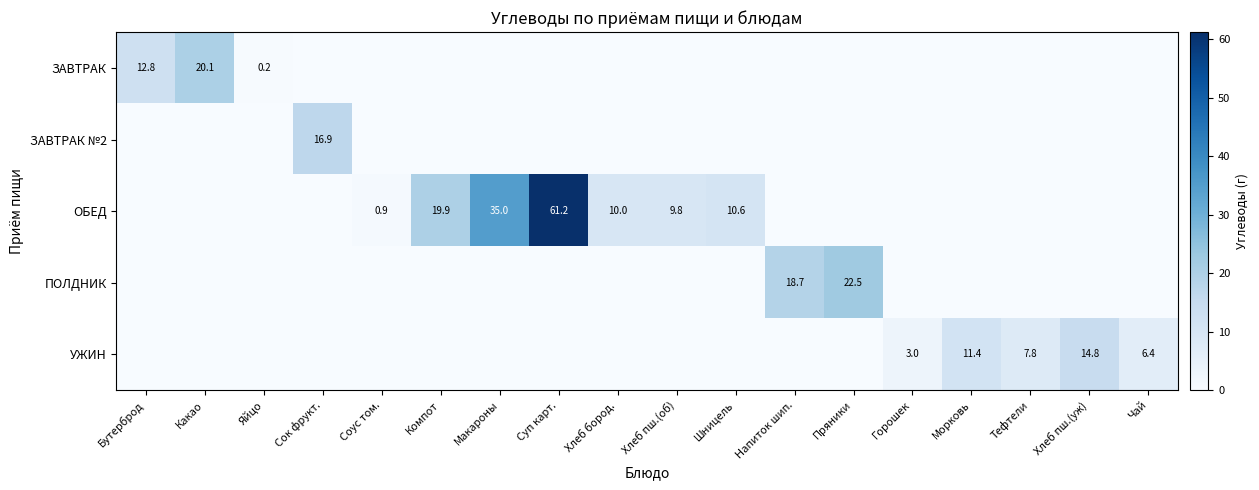

What is the spread (max minus min) of values at Хлеб пш.(об)?

9.8